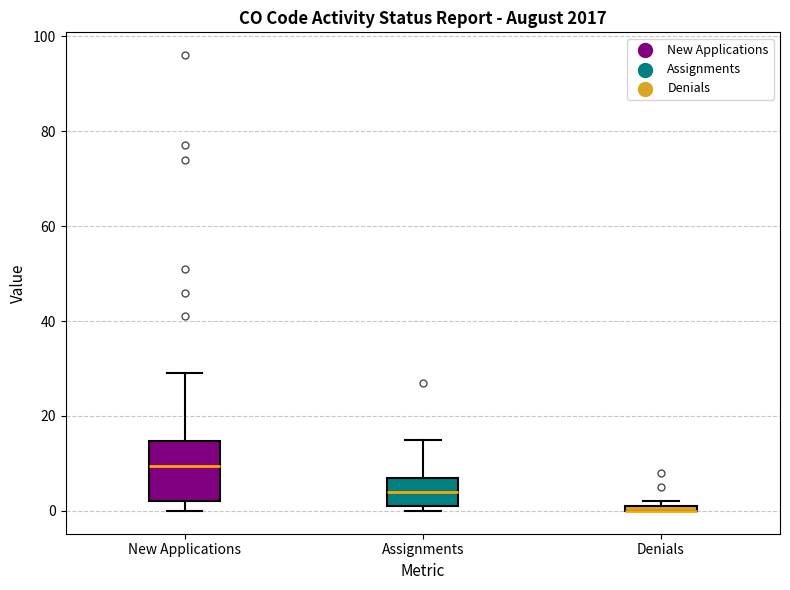

Comparing the boxes themselves (not the whiskers), which one is the tallest?

New Applications